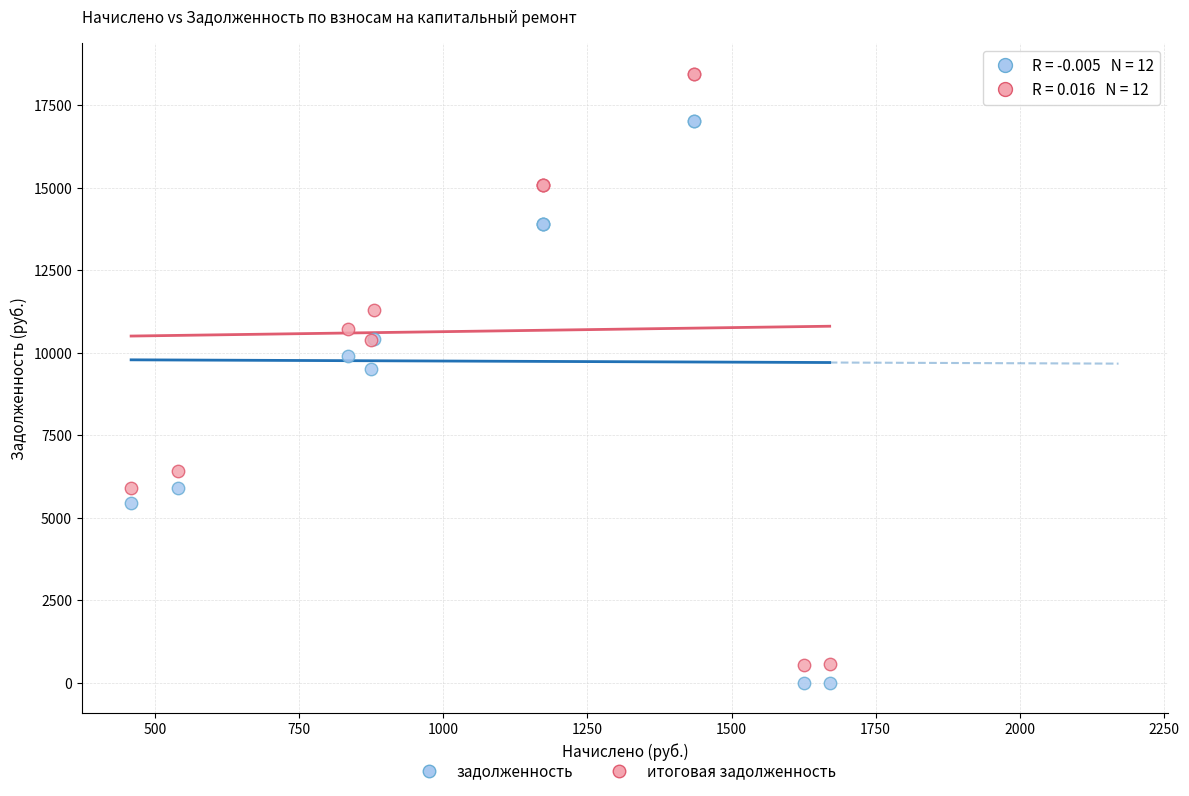

Across all series, what Y value is closest to 9223?

9518.0